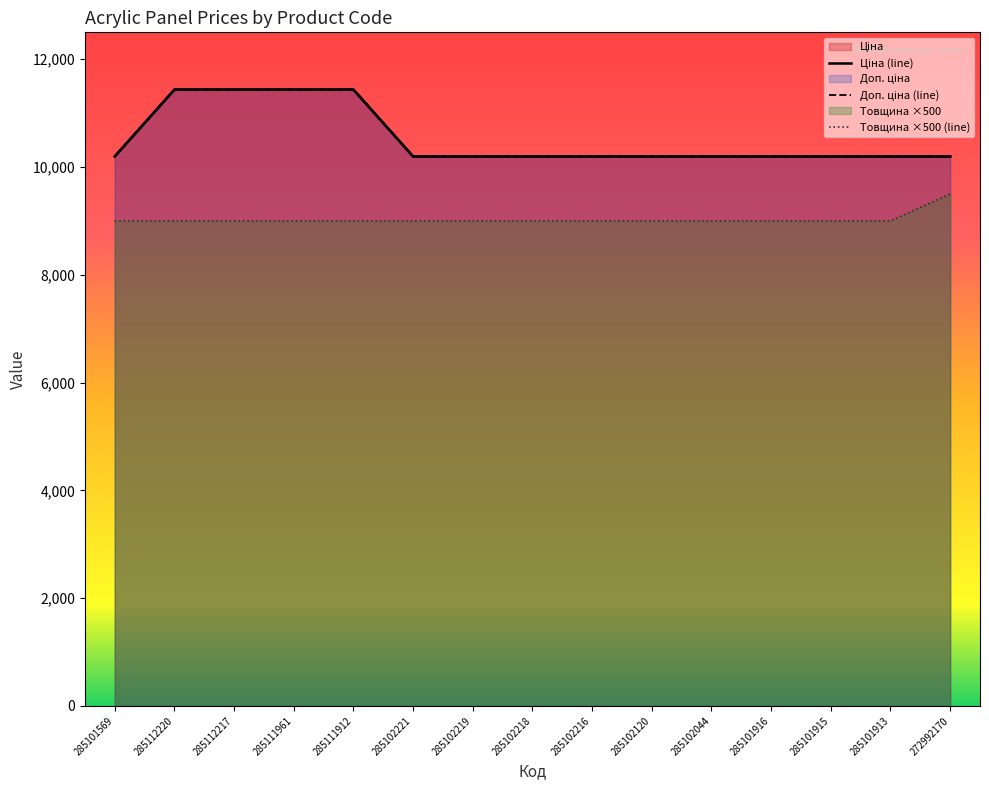

Count the number of categories in the chart.

15